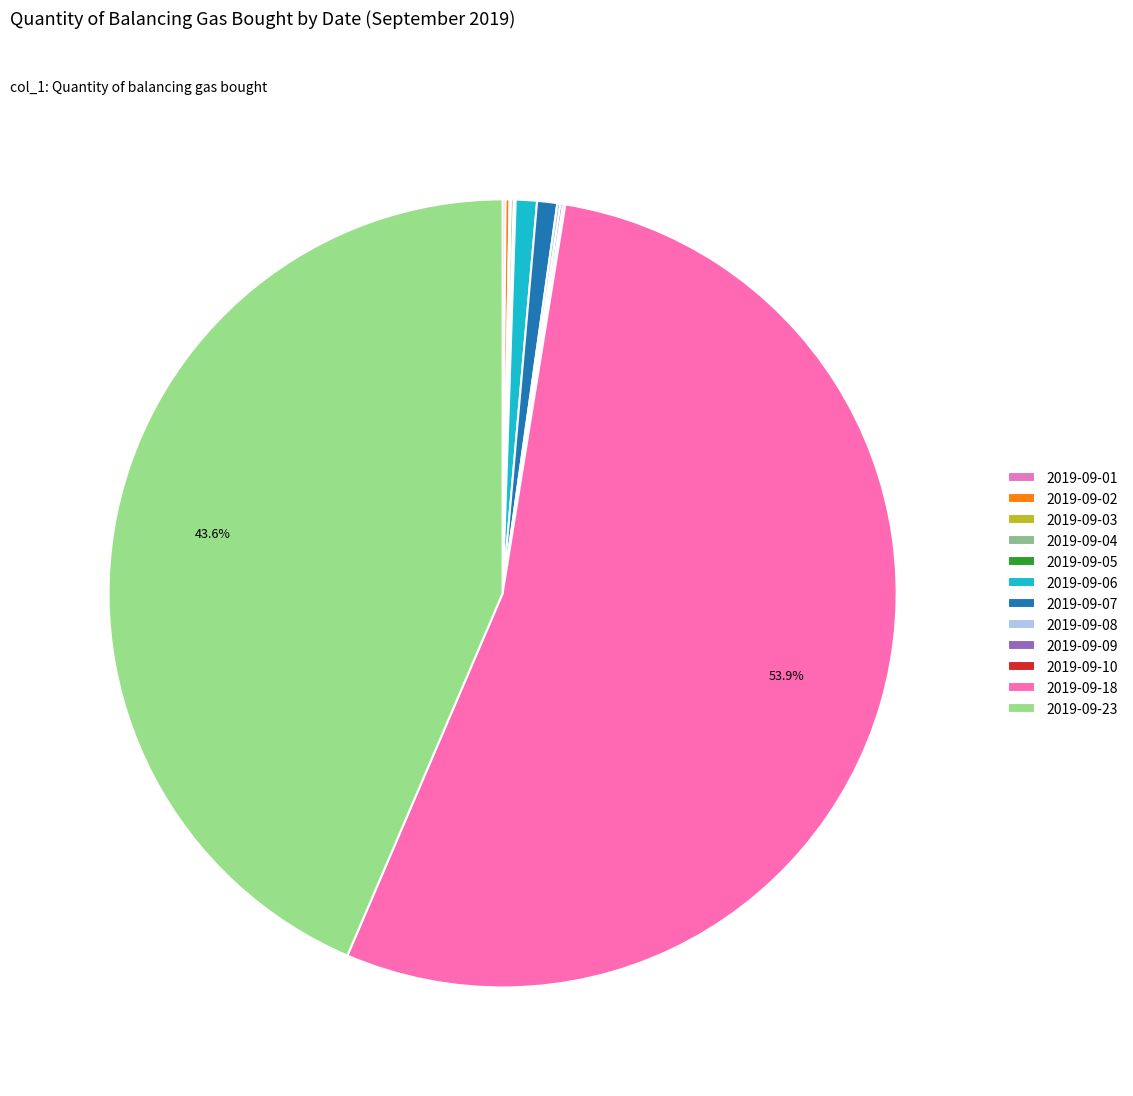

To the nearest percent, what percentage of the pie is 2019-09-23?

44%